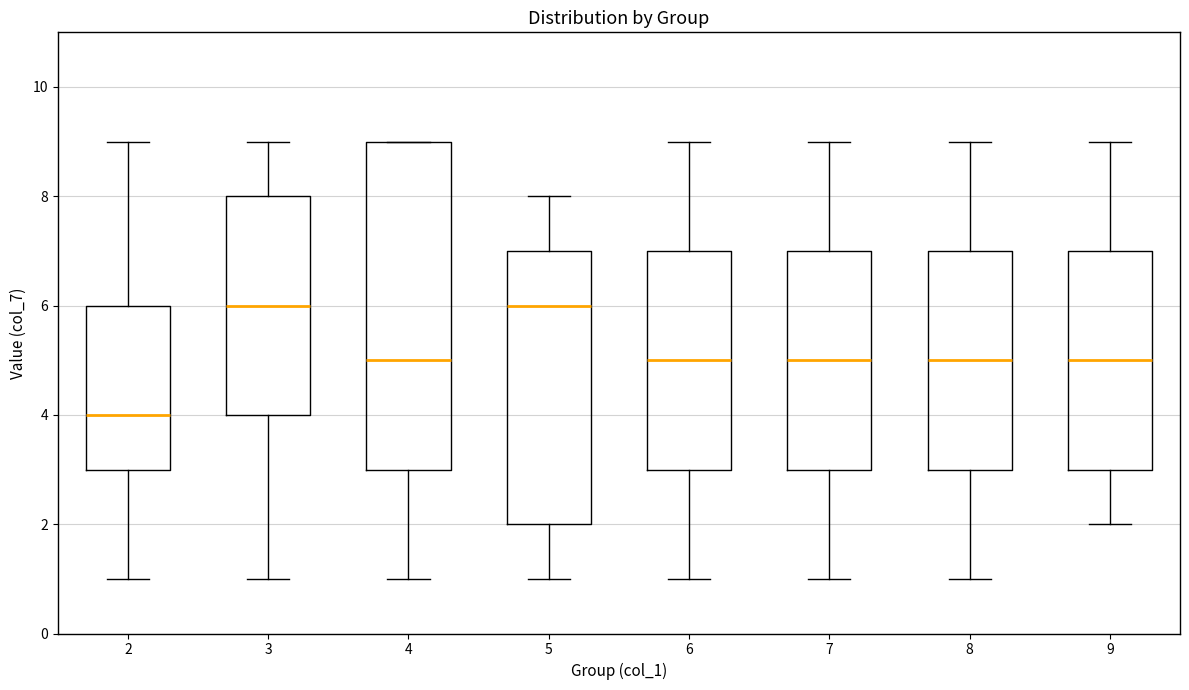

Reading left to right, transcribe this box plot: for each box, give where its median line is, the range the box spans, and where its two whiskers end, as read against the y-axis. The values are not printed on the chart, so give them approximately, as read against the axis.

2: median 4, box 3 to 6, whiskers 1 to 9
3: median 6, box 4 to 8, whiskers 1 to 9
4: median 5, box 3 to 9, whiskers 1 to 9
5: median 6, box 2 to 7, whiskers 1 to 8
6: median 5, box 3 to 7, whiskers 1 to 9
7: median 5, box 3 to 7, whiskers 1 to 9
8: median 5, box 3 to 7, whiskers 1 to 9
9: median 5, box 3 to 7, whiskers 2 to 9